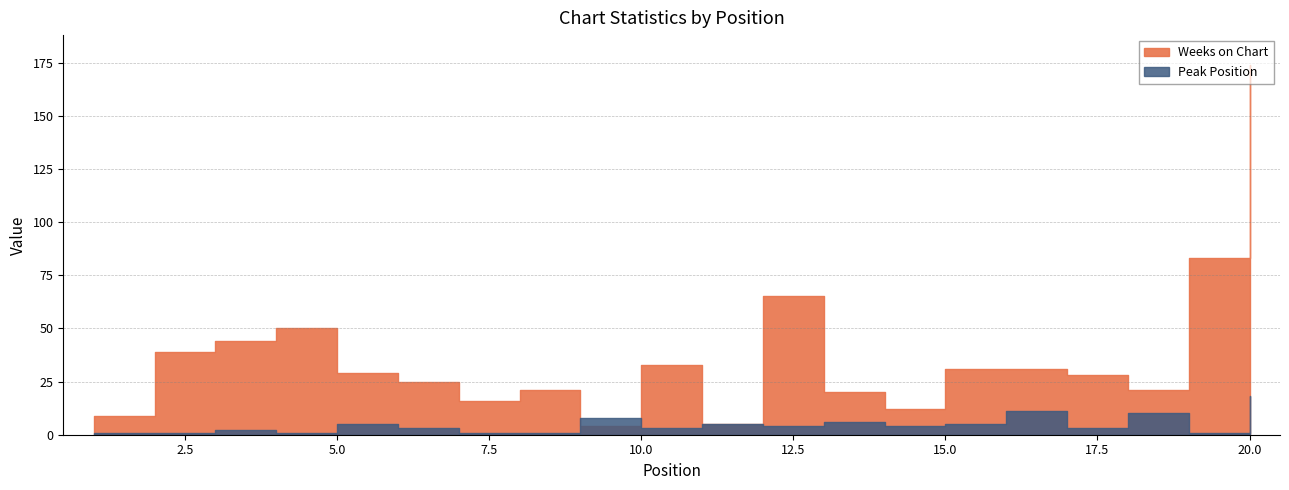

After their last crossing, which series has the higher values: Weeks on Chart or Peak Position?

Weeks on Chart